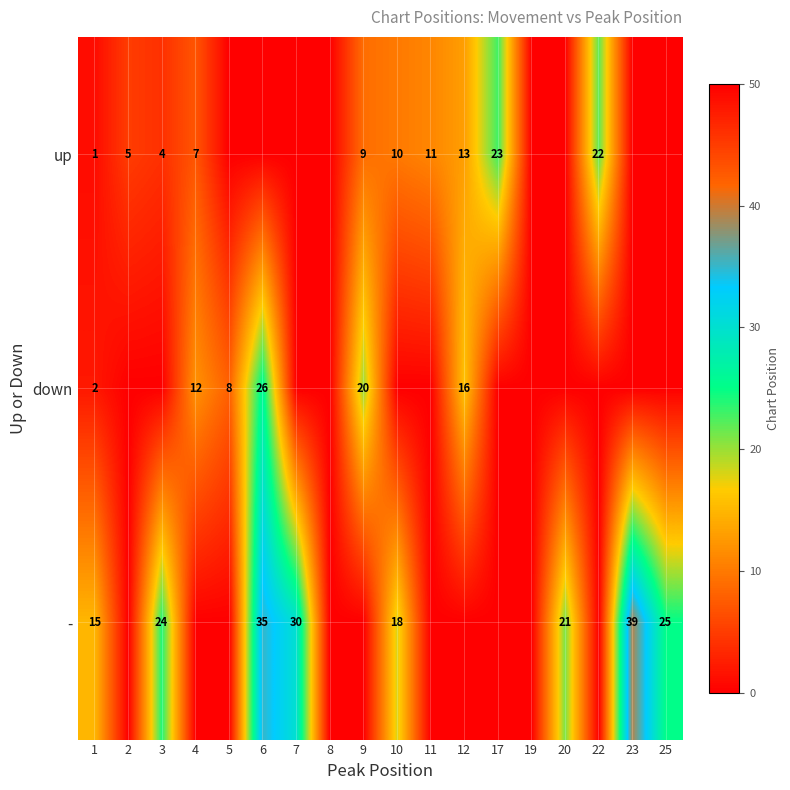

What is the difference between the - values at 7 and 6?

5